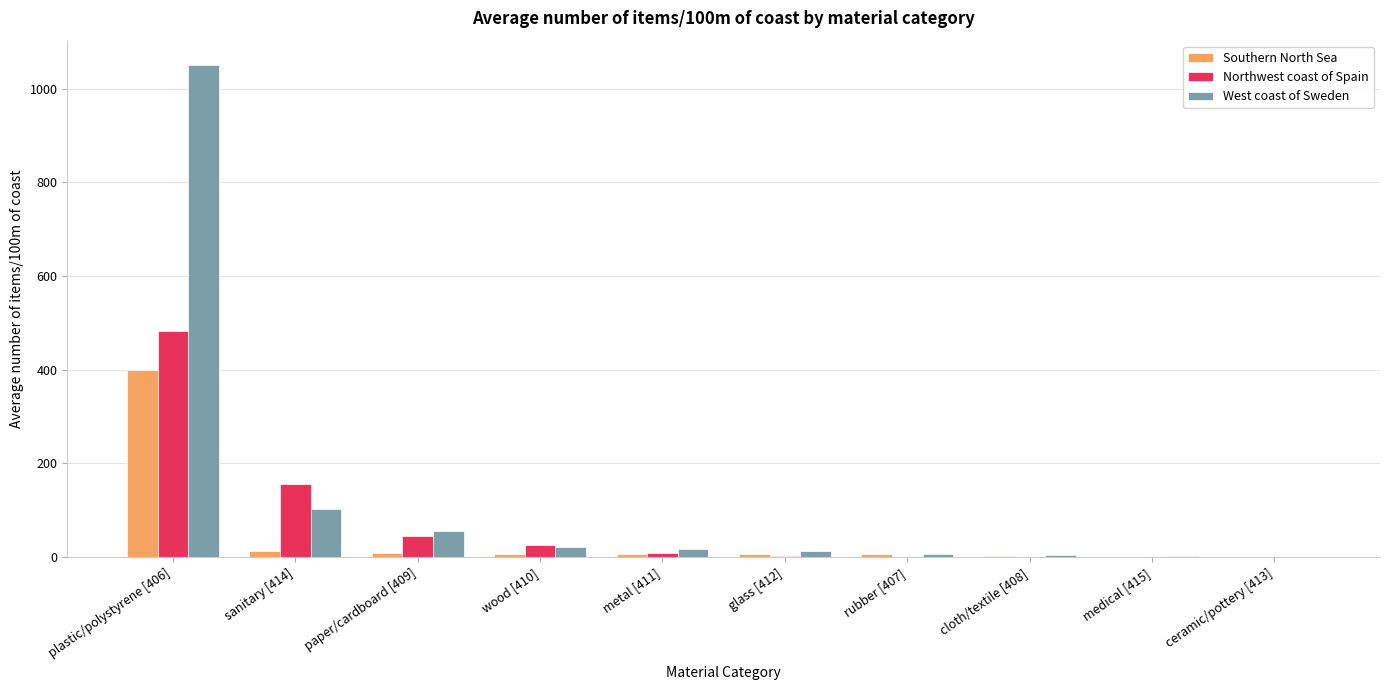

Are the bars grouped side by side (vs. stacked)?

Yes